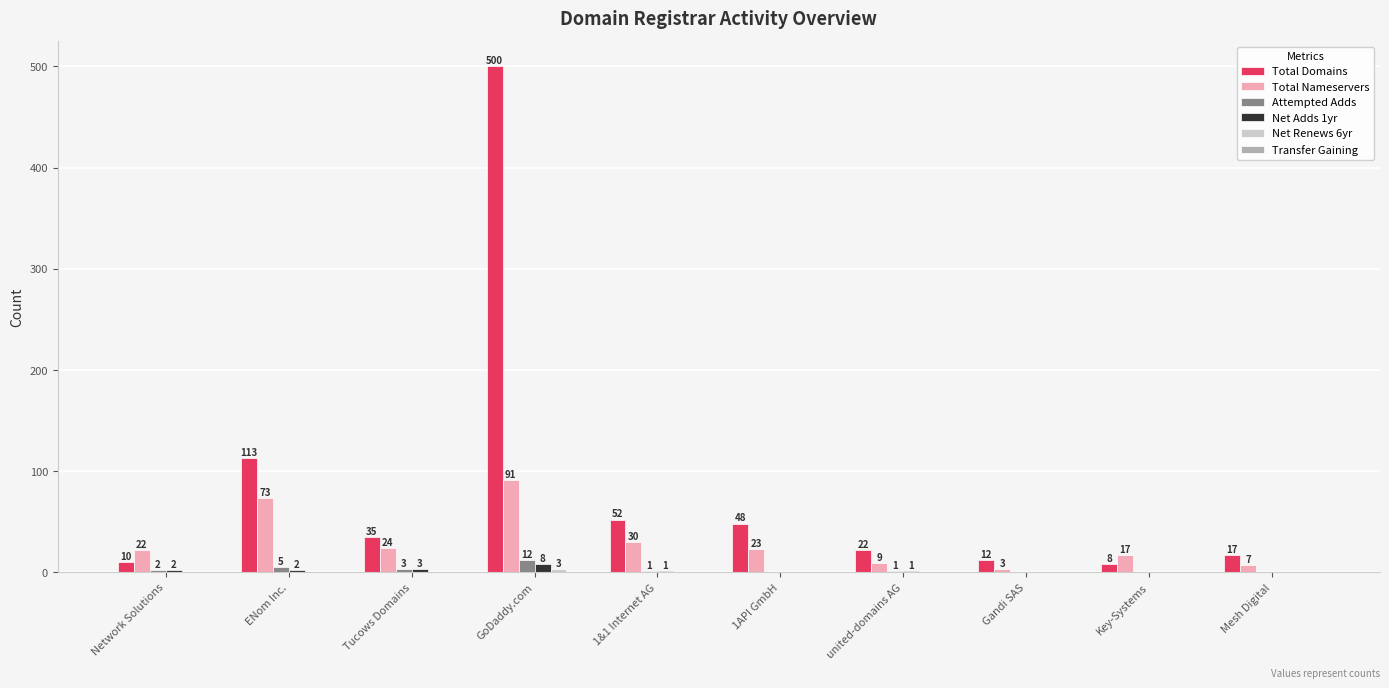

How many Net Adds 1yr values are between 0 and 2?

8